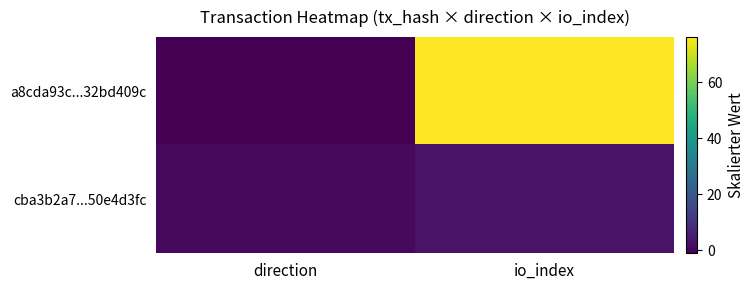

How many series are shown in this chart?

2